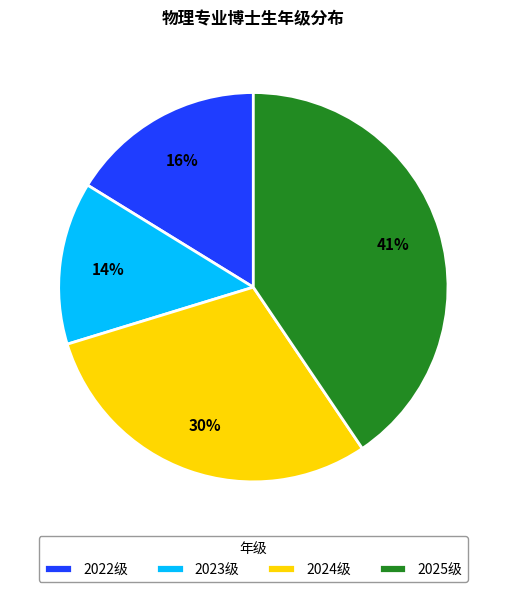

Count the number of slices in the pie.

4